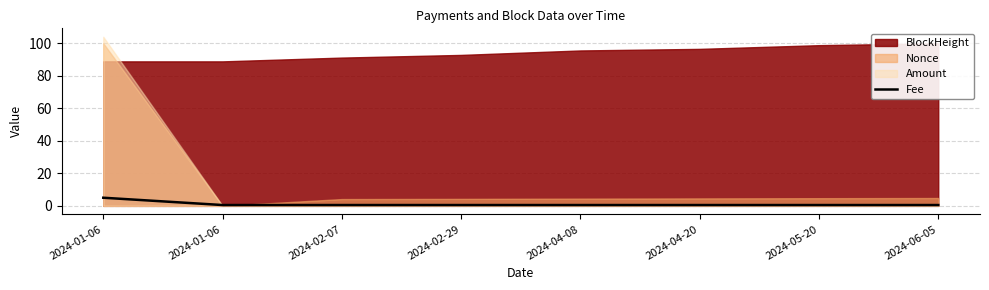

True or false: there are more than 2 points higher than both neighbors.

False